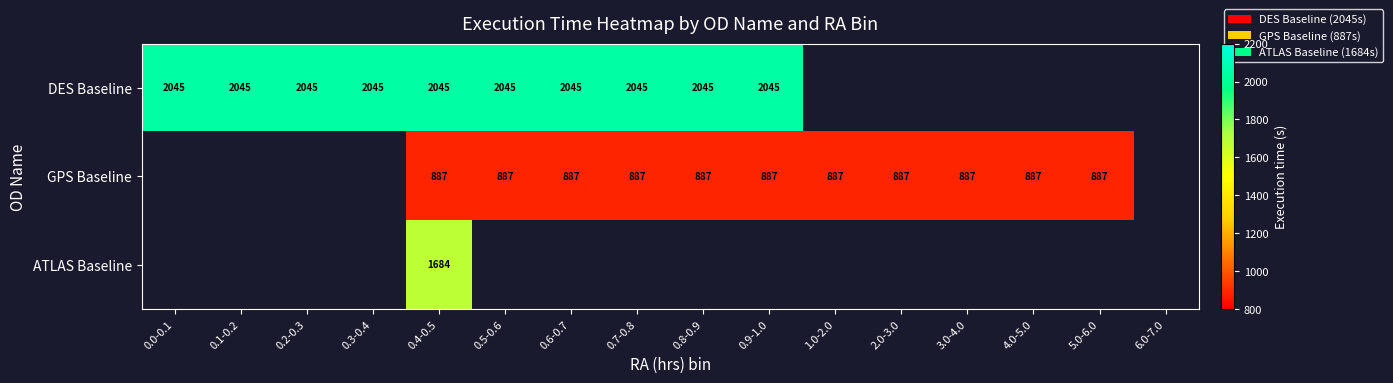

Is it true that GPS Baseline equals 615.8 at 0.6-0.7?

False